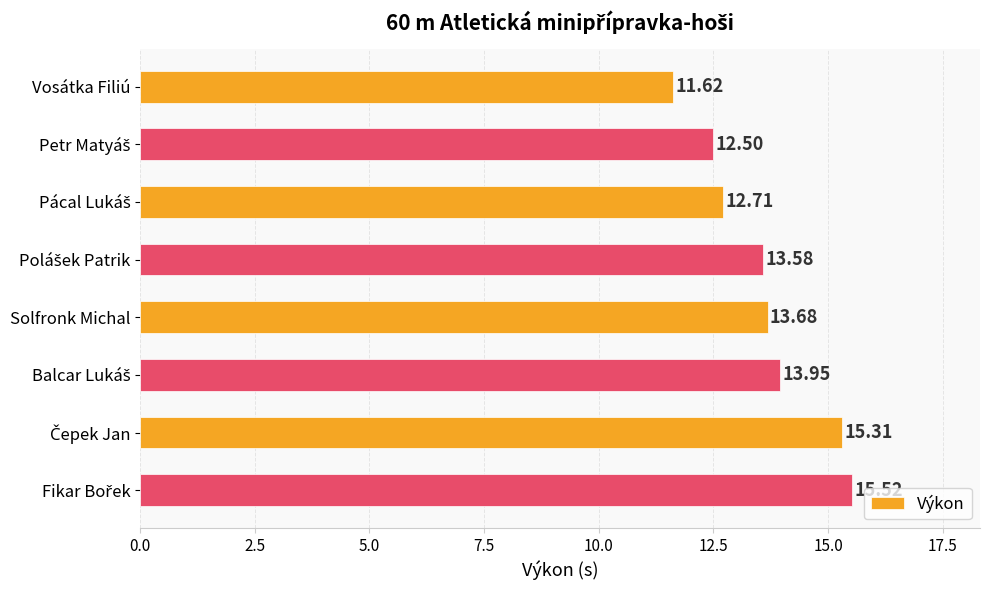

What is the average value?

13.6